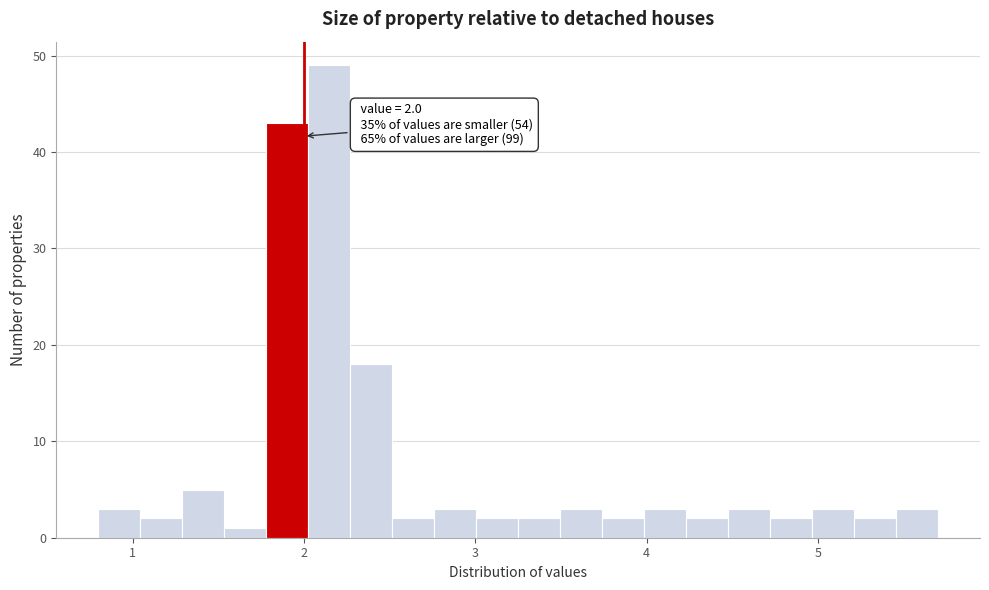

Read against the x-axis, roughly where is the centre of the tallest bar?

2.1